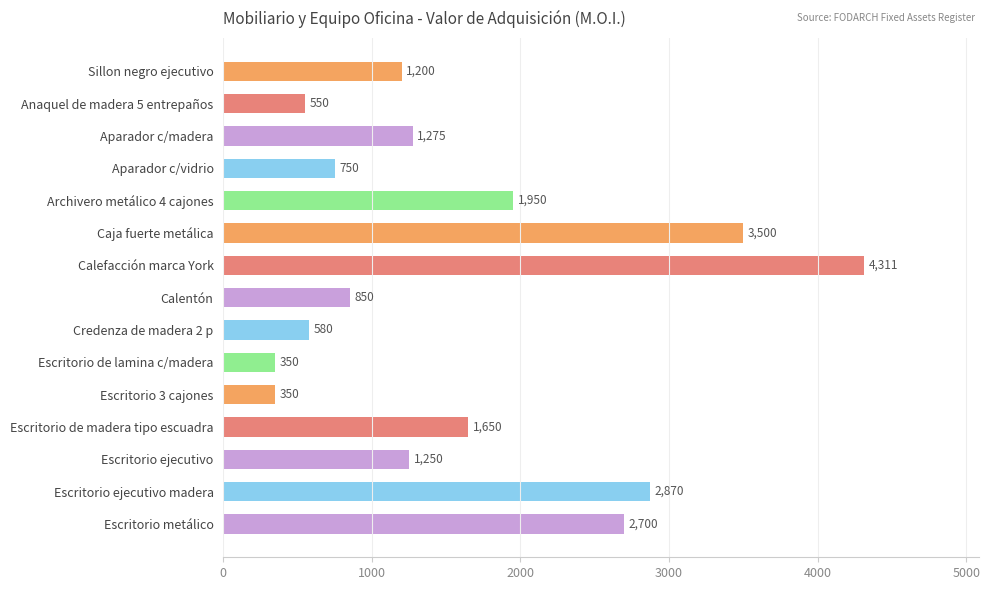

What is the smallest value displayed?

350.0